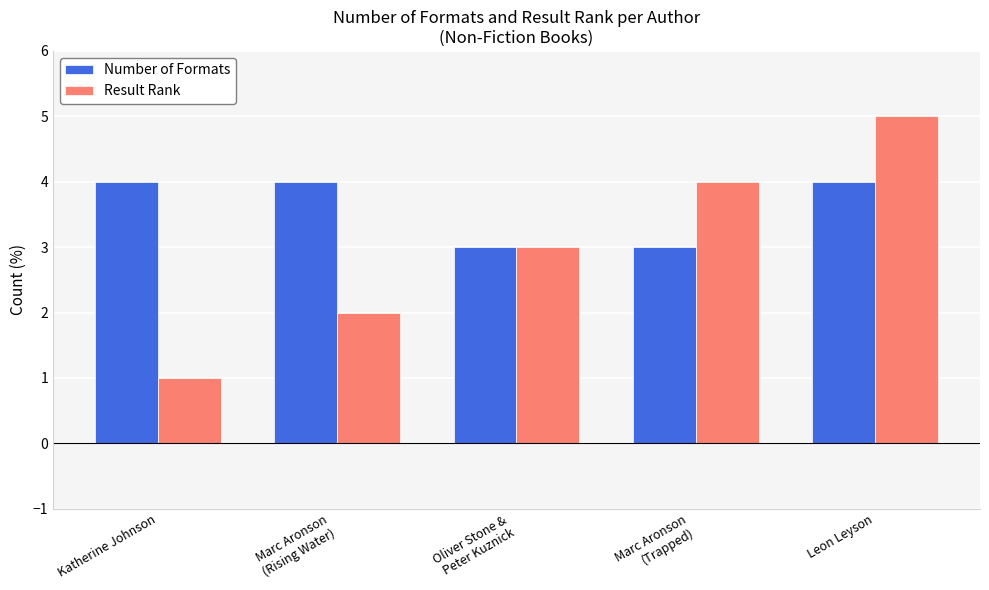

At which category is the sum across all series the highest?

Leon Leyson